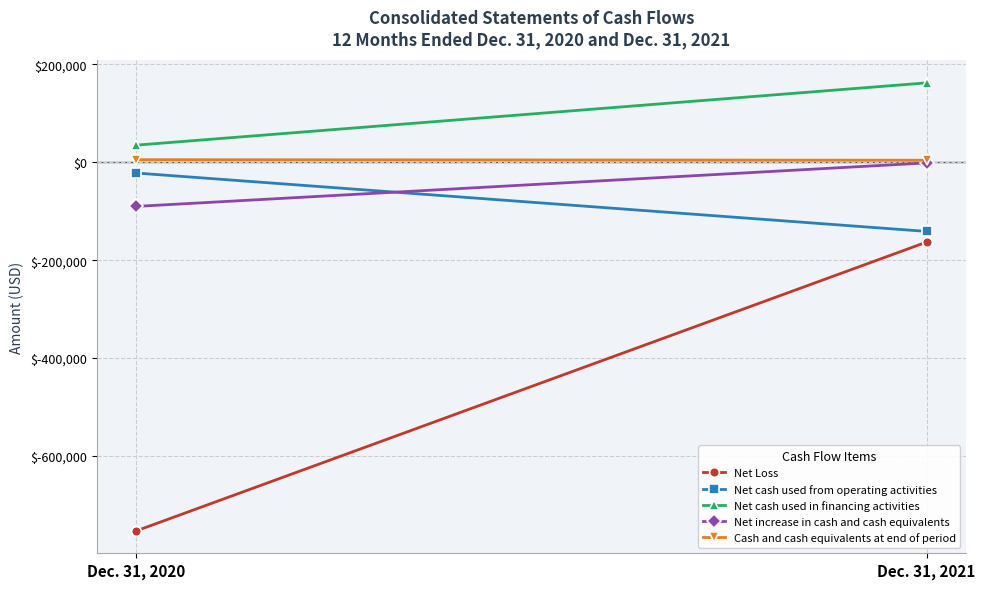

Which category has the highest value across all series?

Dec. 31, 2021